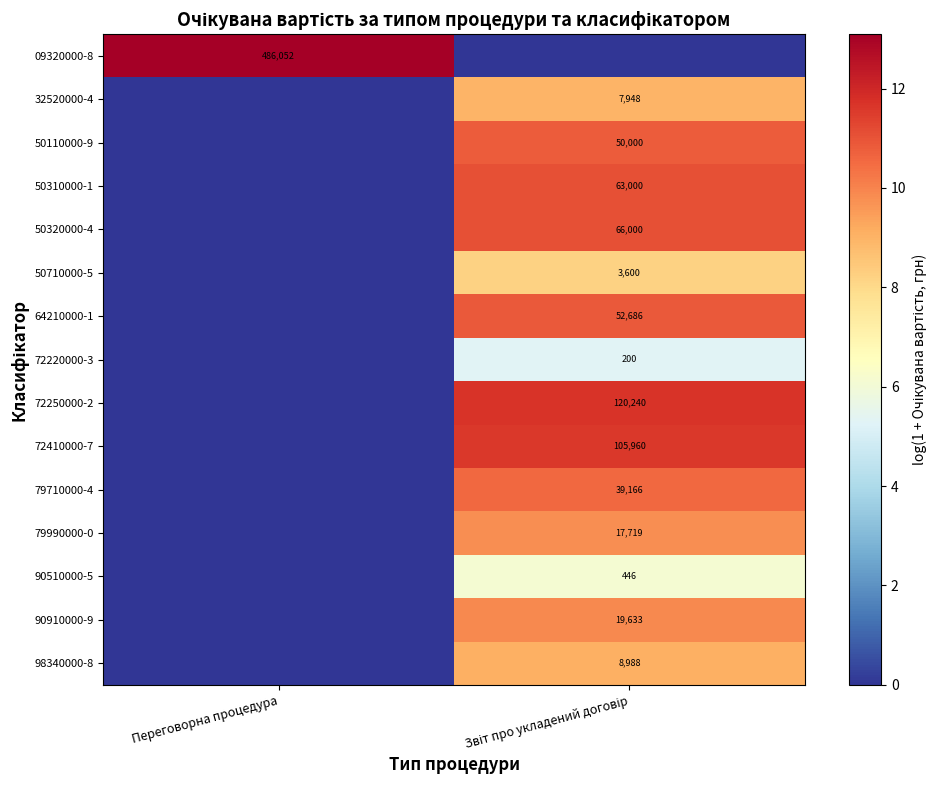

What is the difference between the highest and lowest values at Переговорна процедура?

13.1